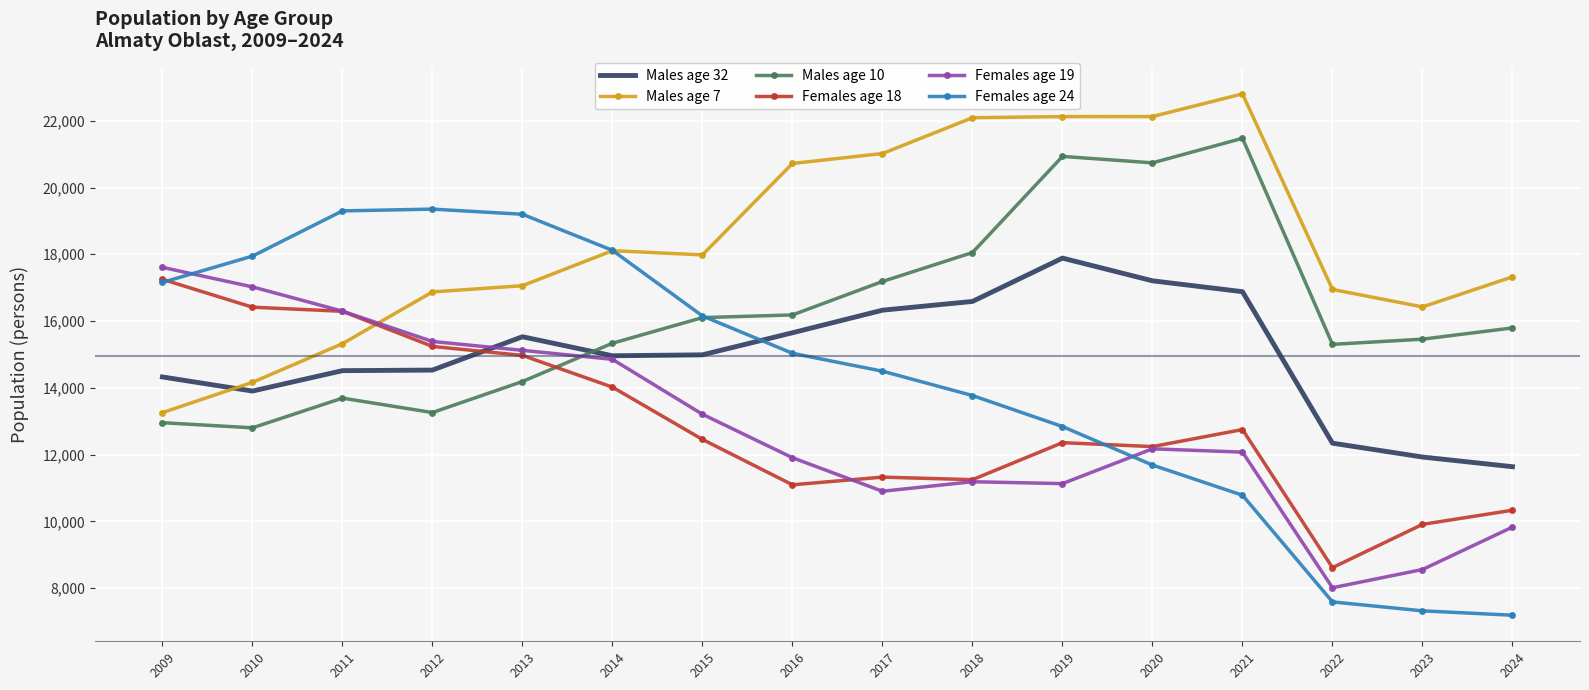

Is the value of Females age 18 at 2009 greater than the value of Males age 7 at 2021?

No